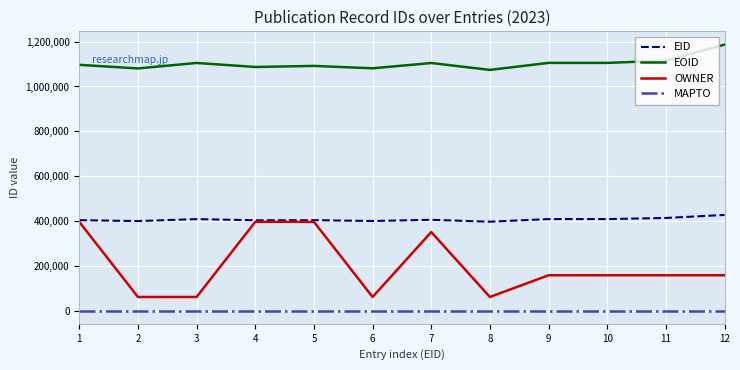

True or false: OWNER and MAPTO cross at least once.

False